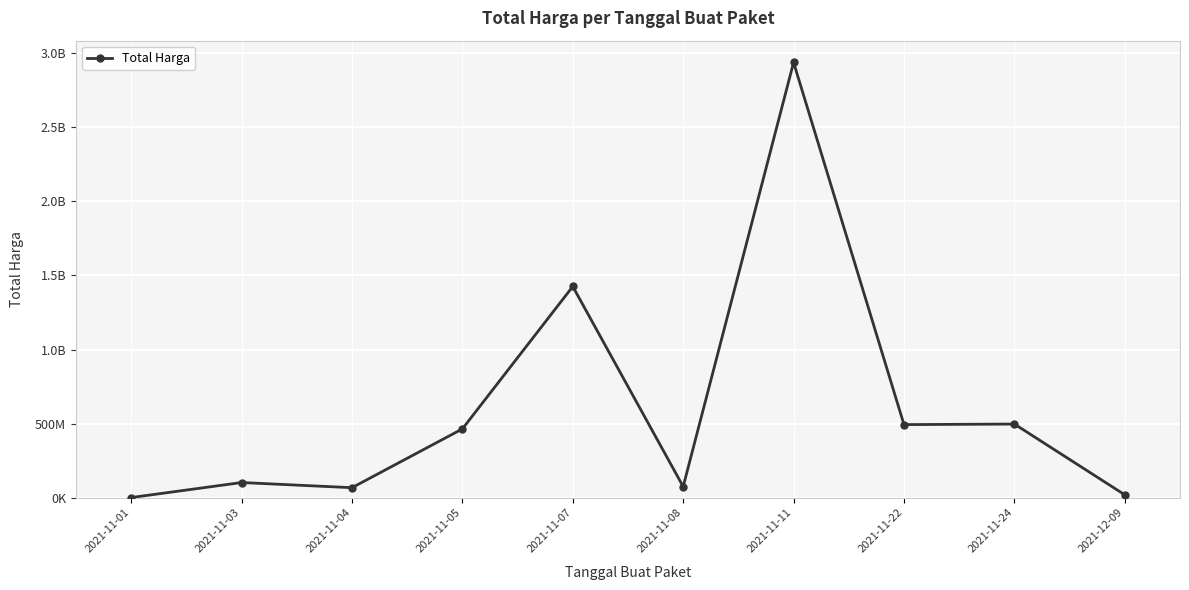

Does the chart have visible grid lines?

Yes